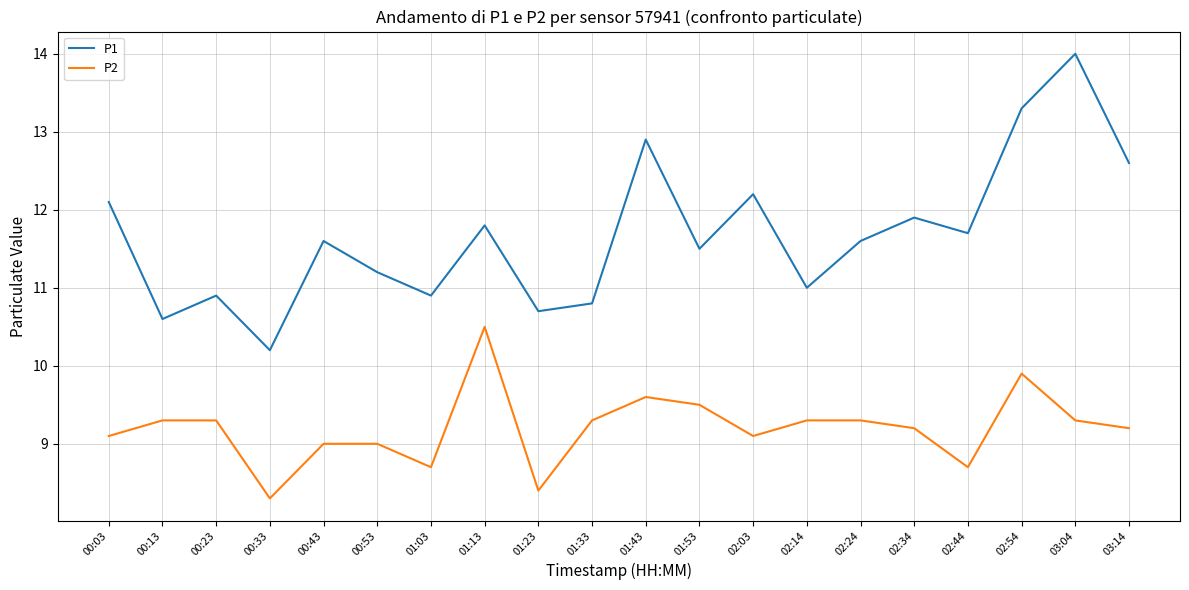

At which label does P1 first exceed 11?

00:03